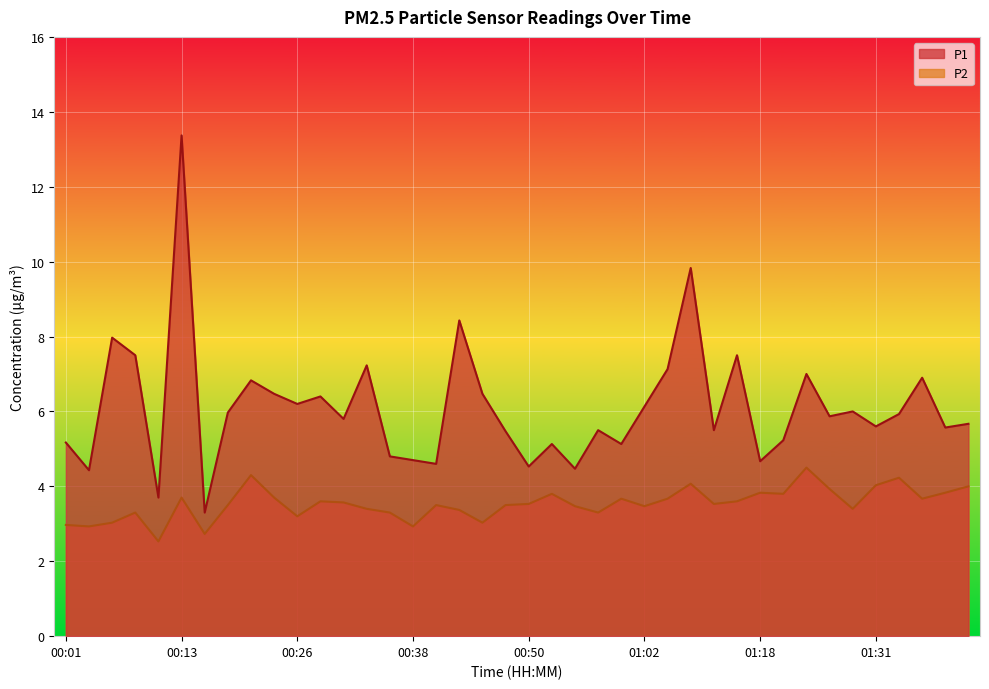

What is the value of the P2 point at the 6th from the left?

3.7